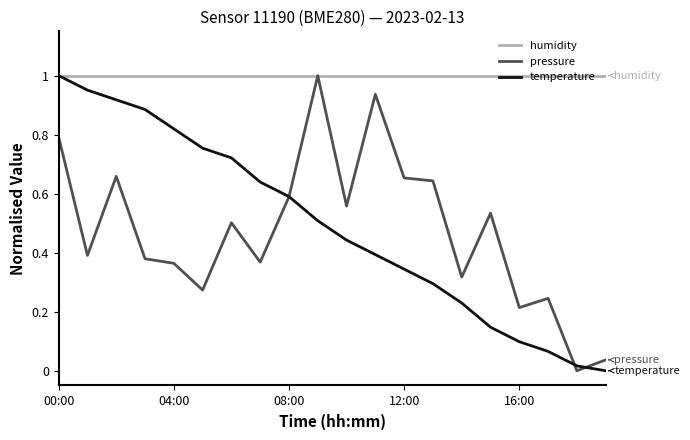

How many lines are shown in the chart?

3